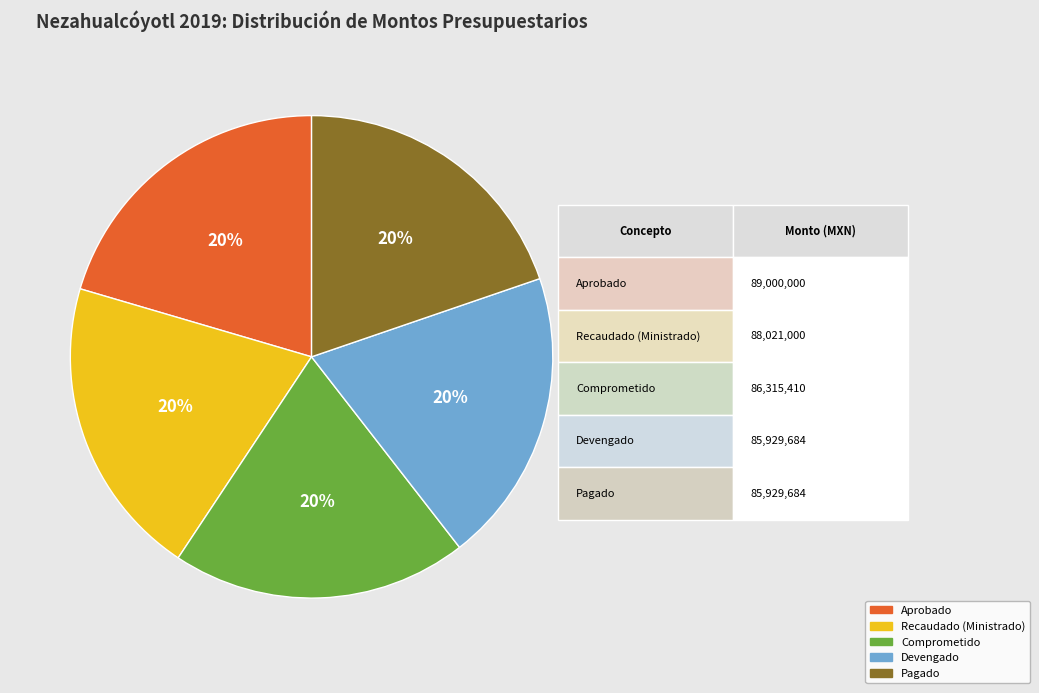

What percentage is the Devengado slice, to the nearest percent?

20%